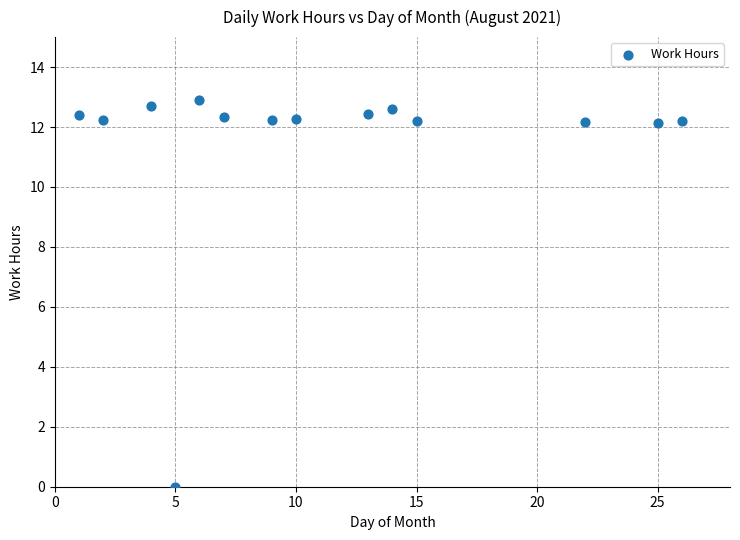

What is the range of Y values (max minus min)?

12.9